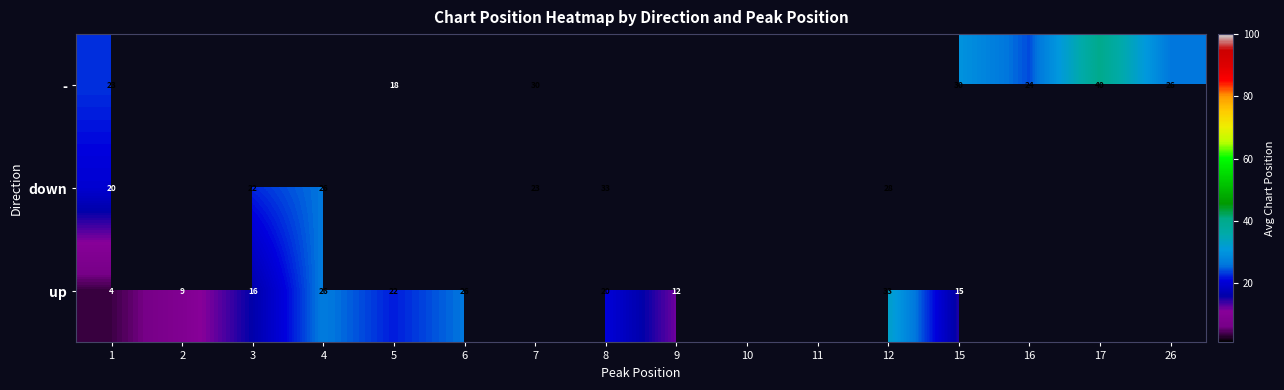

At how many categories does at least one series exceed 6?

14